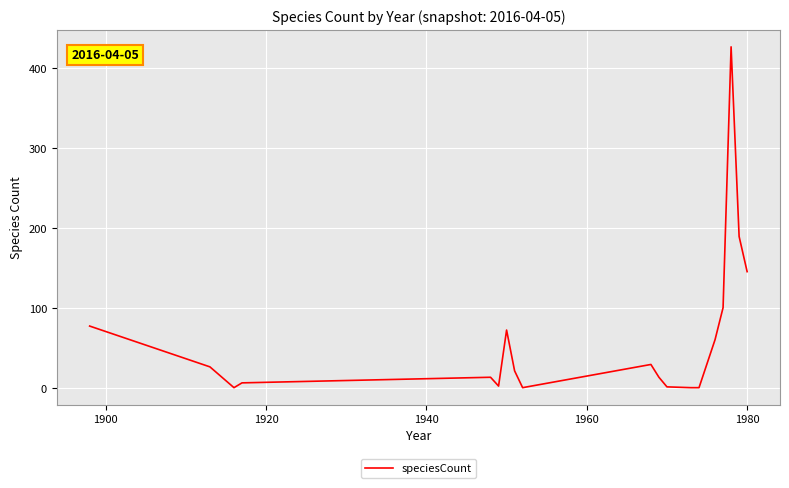

What is the maximum value shown in the chart?

427